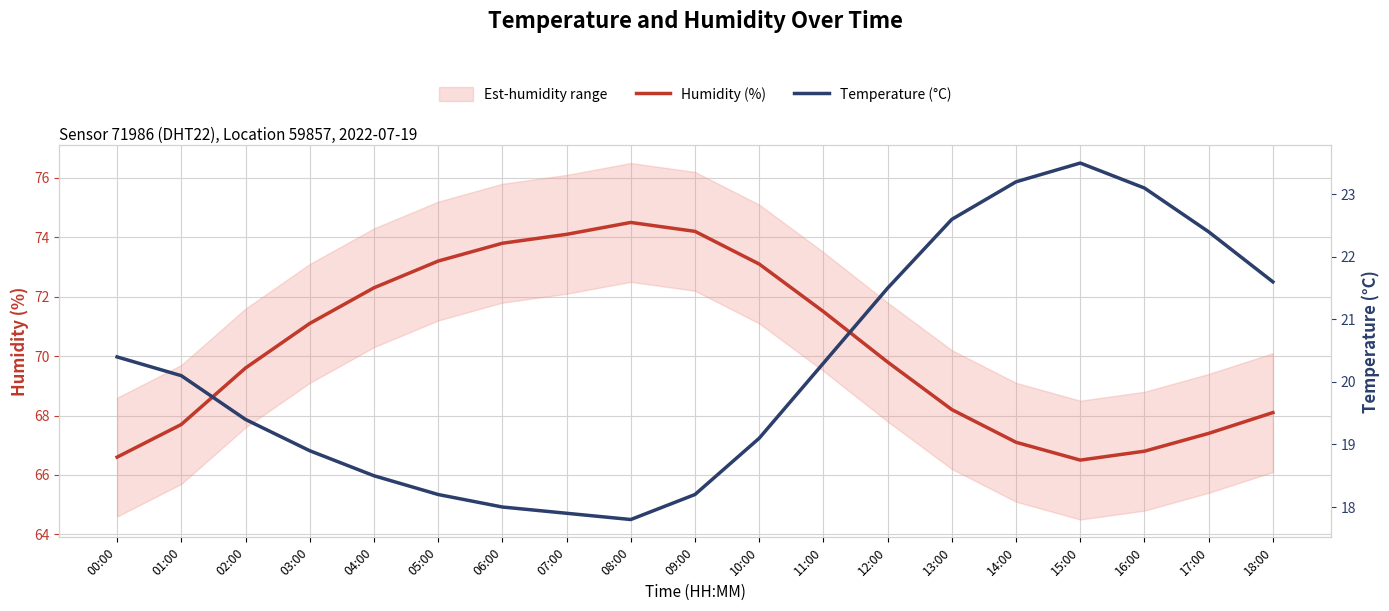

What is the difference between the second highest and minimum values in the Humidity (%) series?

7.7